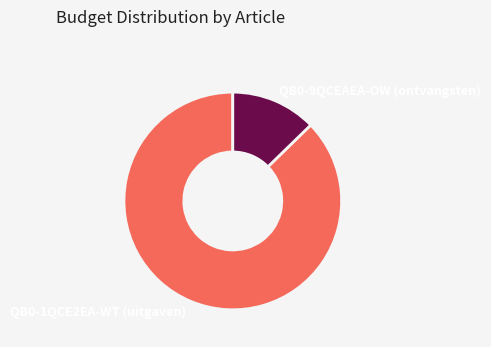

Between QB0-9QCEAEA-OW (ontvangsten) and QB0-1QCE2EA-WT (uitgaven), which is larger?

QB0-1QCE2EA-WT (uitgaven)